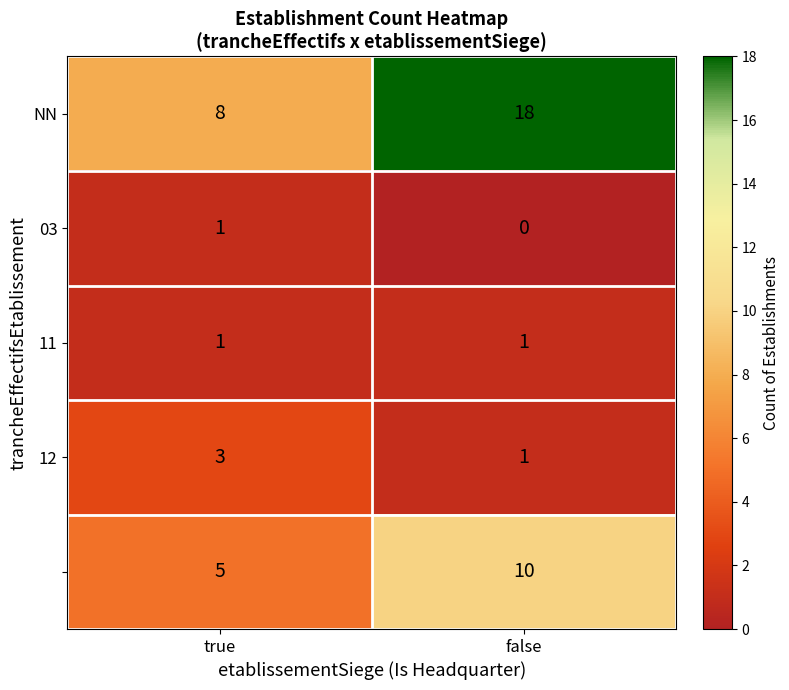

What is the difference between the highest and lowest values at false?

18